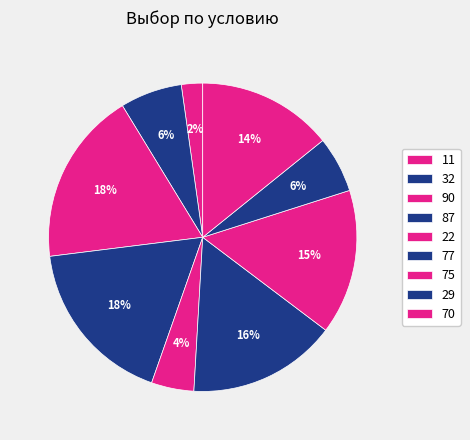

Is there any slice that represents more than half of the pie?

No